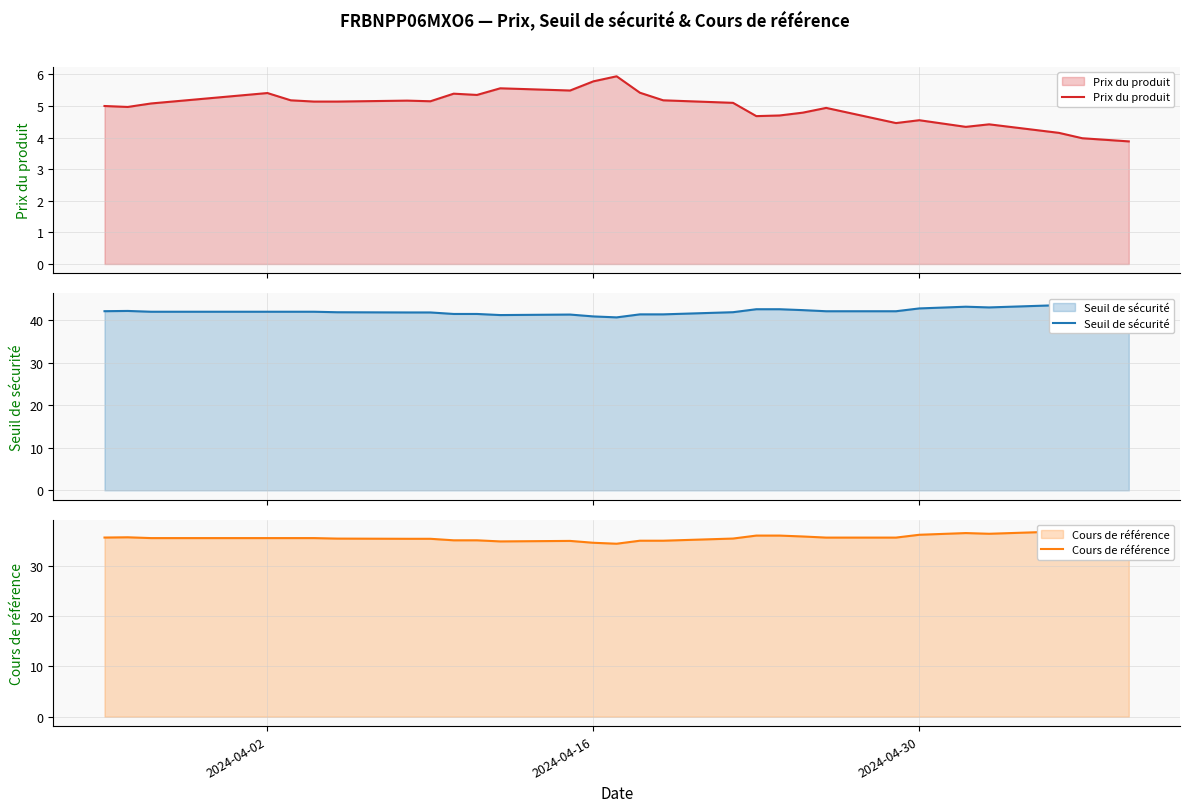

How many data points does each series have?

30